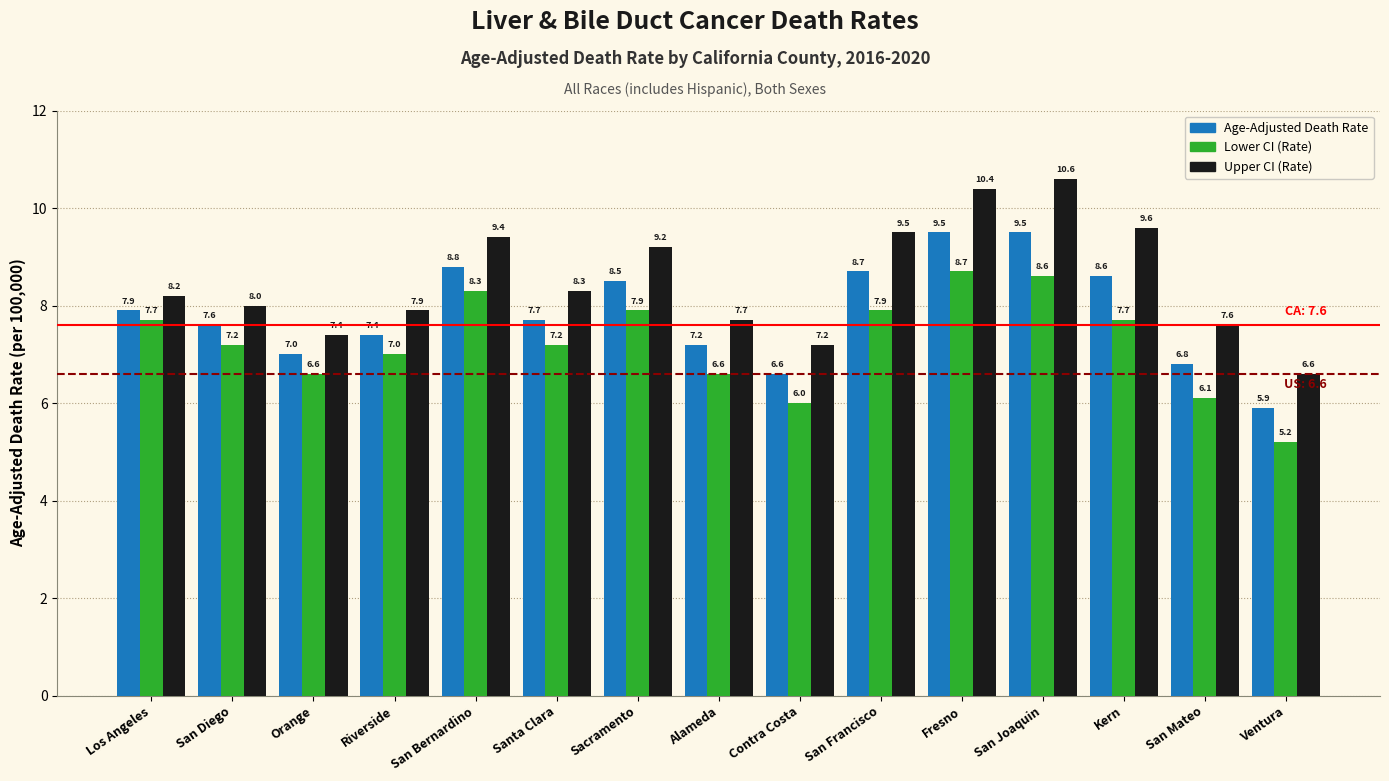

What is the difference between the second highest and minimum values in the Upper CI (Rate) series?

3.8